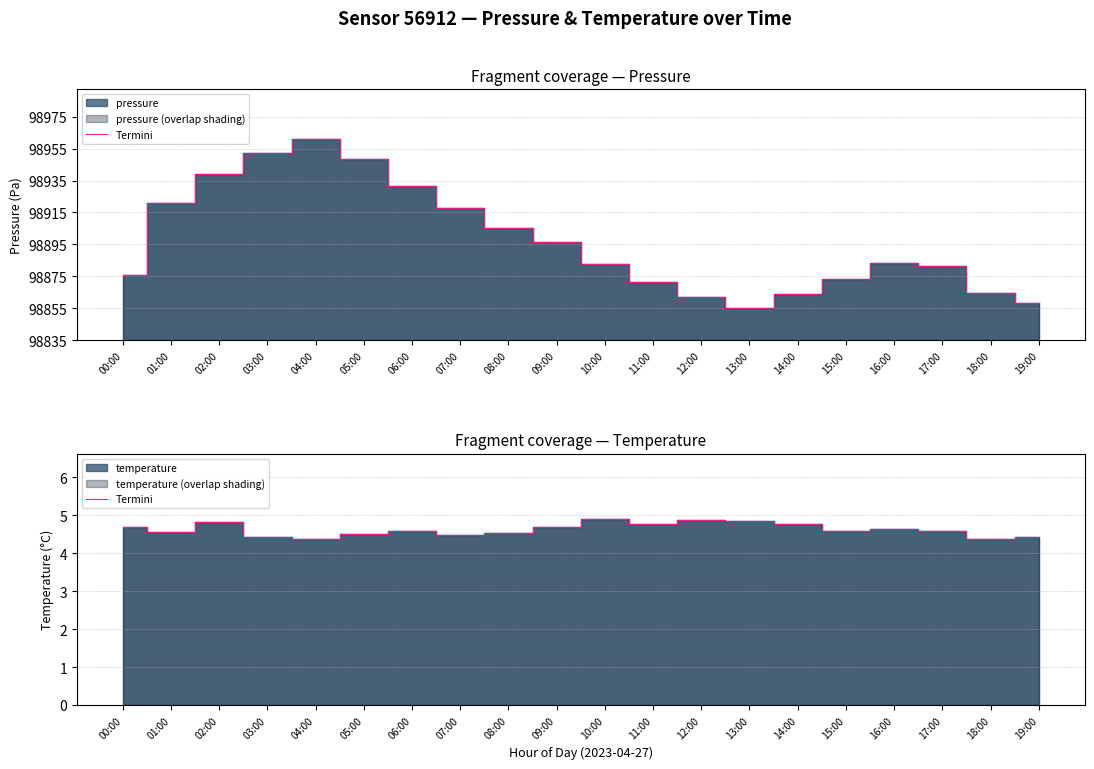

List the labels in order of value, largest first.

10:00, 12:00, 13:00, 02:00, 11:00, 14:00, 00:00, 09:00, 16:00, 15:00, 17:00, 06:00, 01:00, 08:00, 05:00, 07:00, 03:00, 19:00, 04:00, 18:00